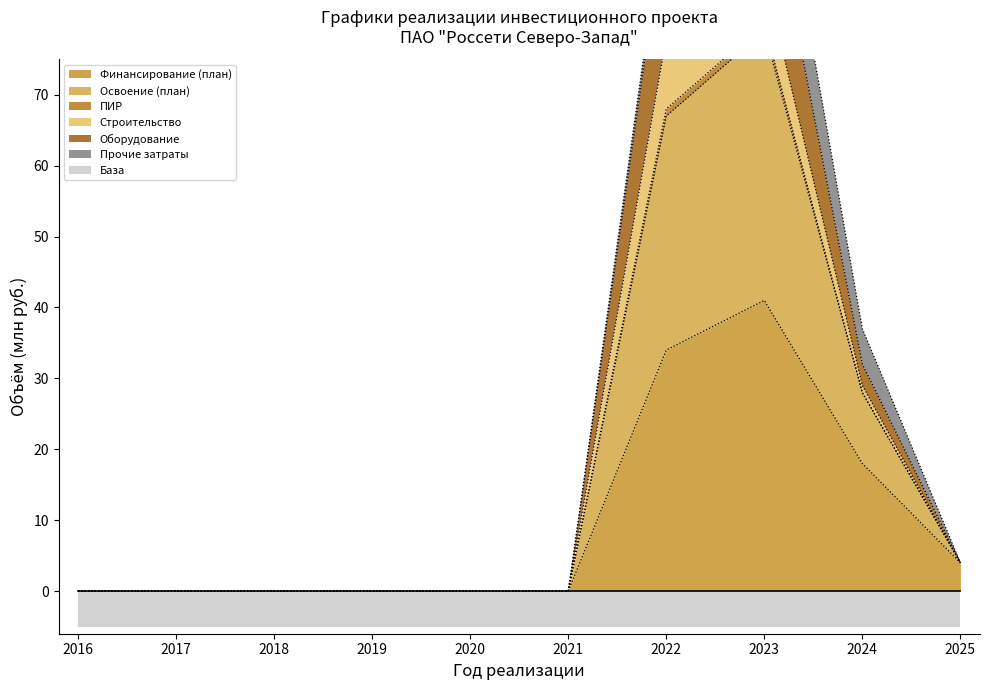

Where is the first local maximum for Оборудование?

2023